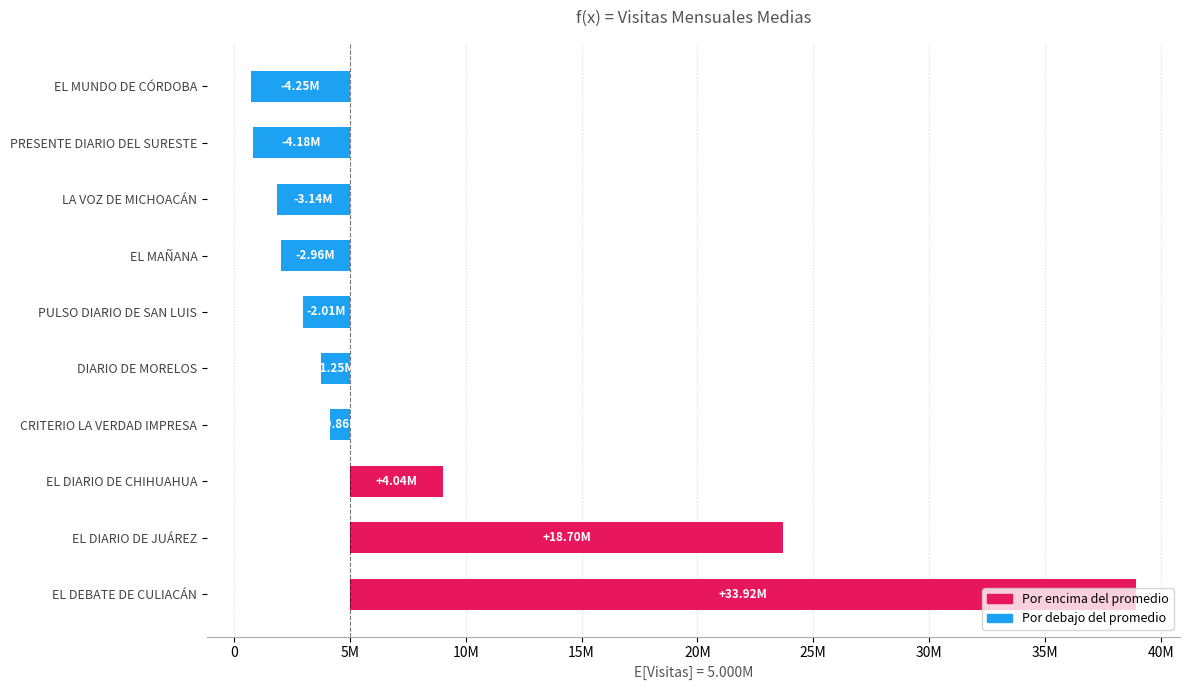

What is the difference between the maximum and second lowest values?

38100911